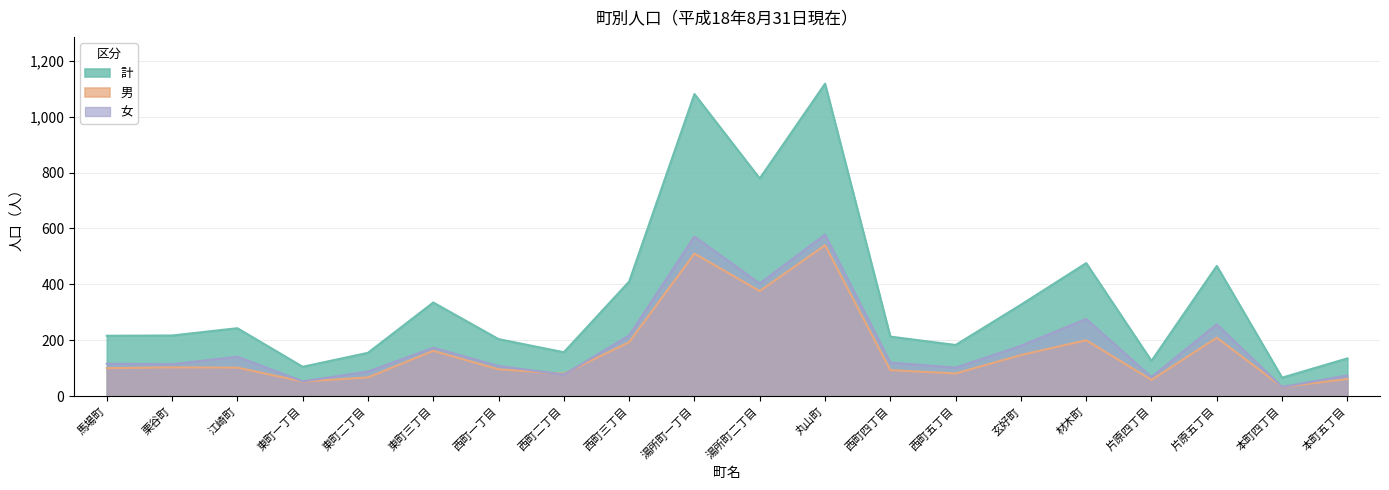

At how many categories does at least one series exceed 42?

20